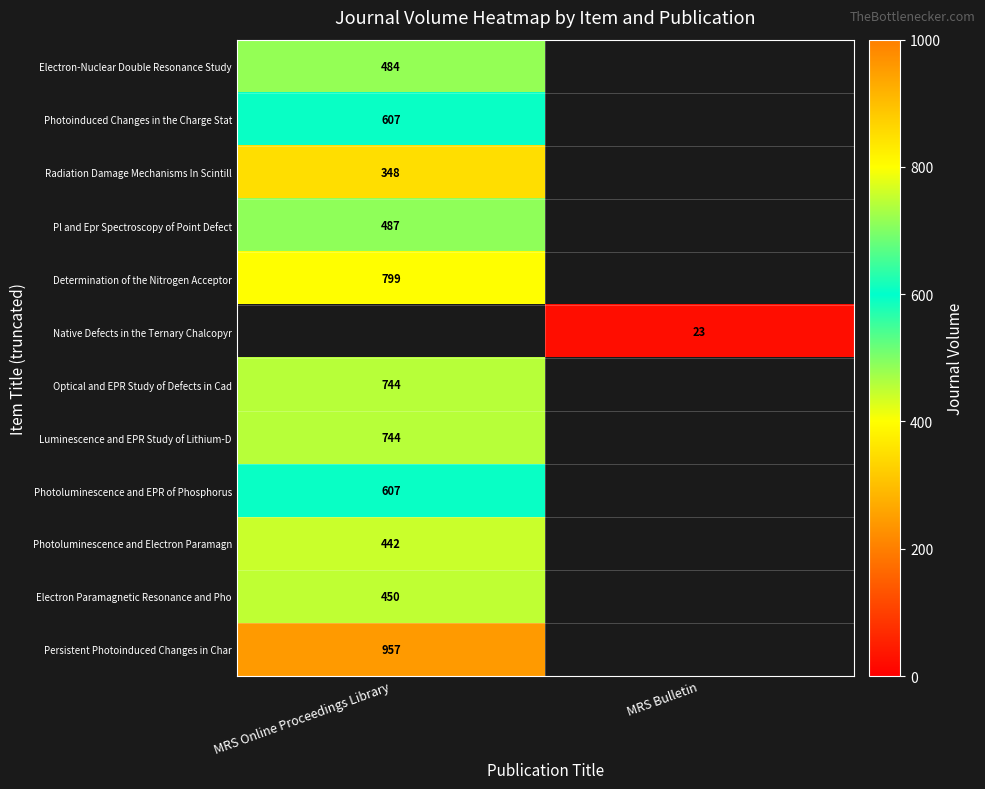

Is the value of Pl and Epr Spectroscopy of Point Defect at MRS Online Proceedings Library greater than the value of Electron-Nuclear Double Resonance Study at MRS Online Proceedings Library?

Yes